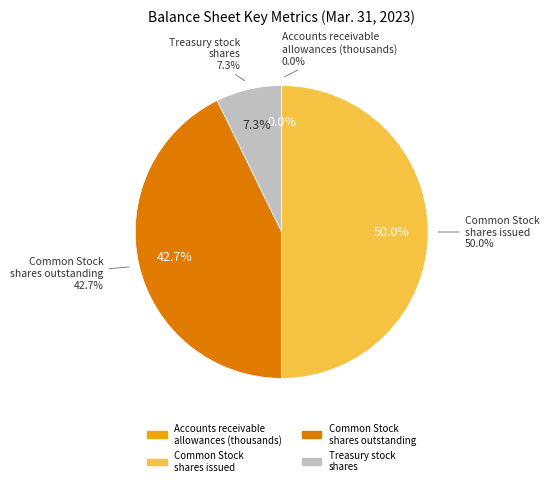

What percentage do Accounts receivable allowances and Common Stock shares issued together represent?

50.0%